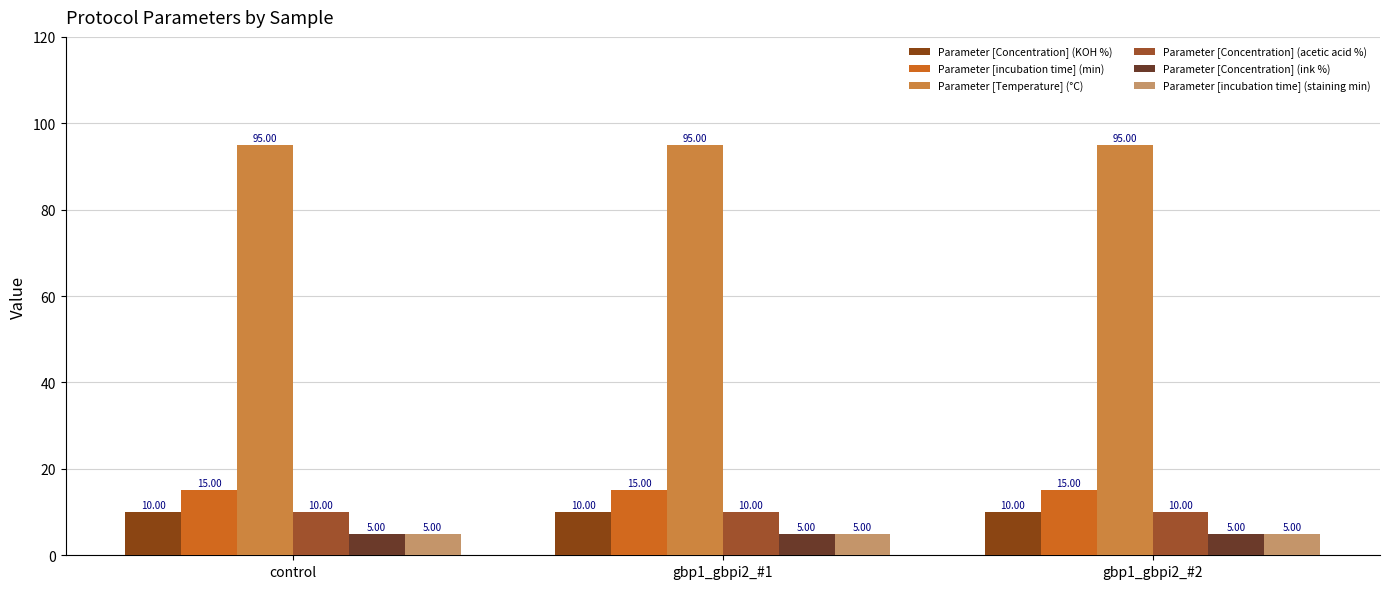

Which series has the largest total across all categories?

Parameter [Temperature] (°C)